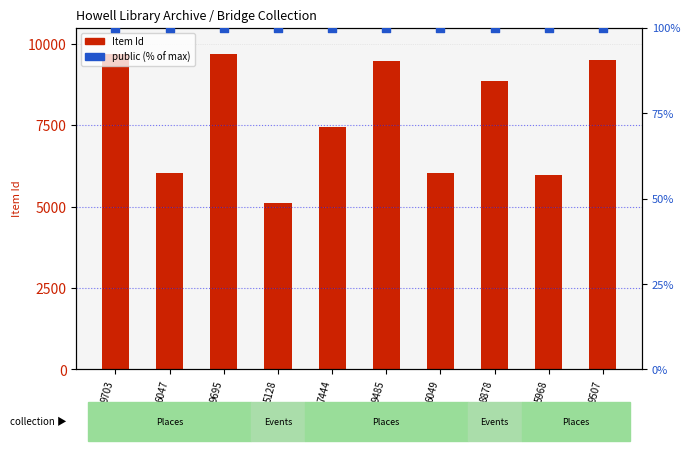

Which series has the widest spread of Y values?

Item Id